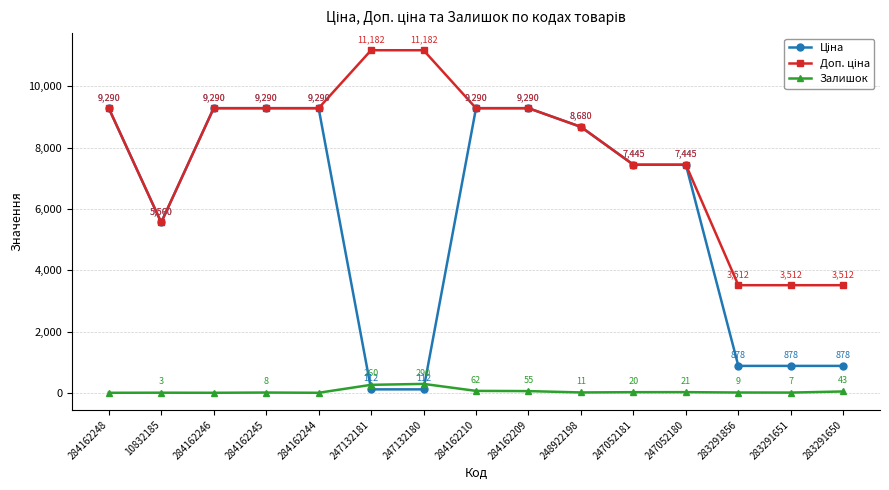

What is the label of the 4th point from the left?

284162245